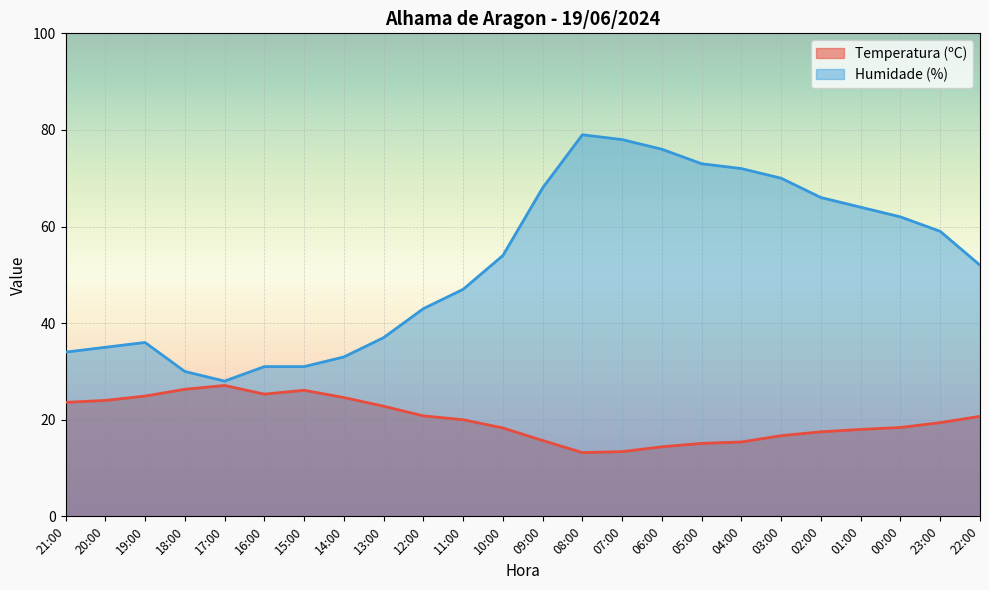

At 00:00, list the series in order from smallest to largest.

Temperatura (ºC), Humidade (%)